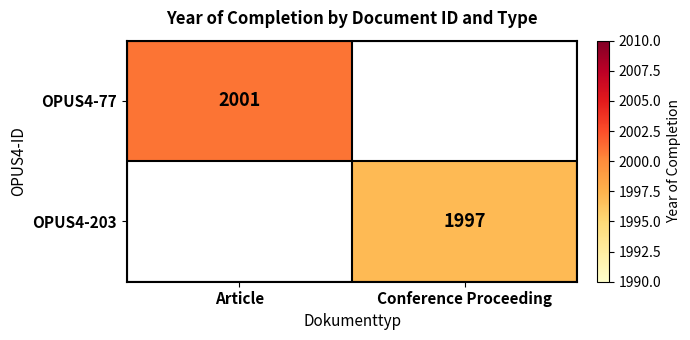

Is it true that OPUS4-203 equals 1997 at Conference Proceeding?

True